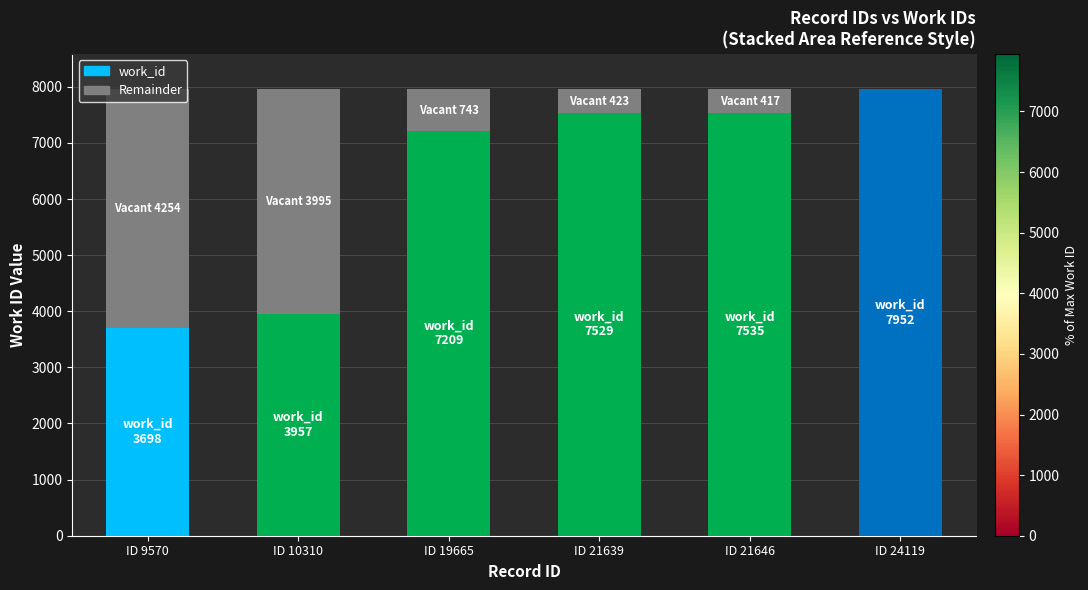

At which label does work_id reach its peak?

ID 24119